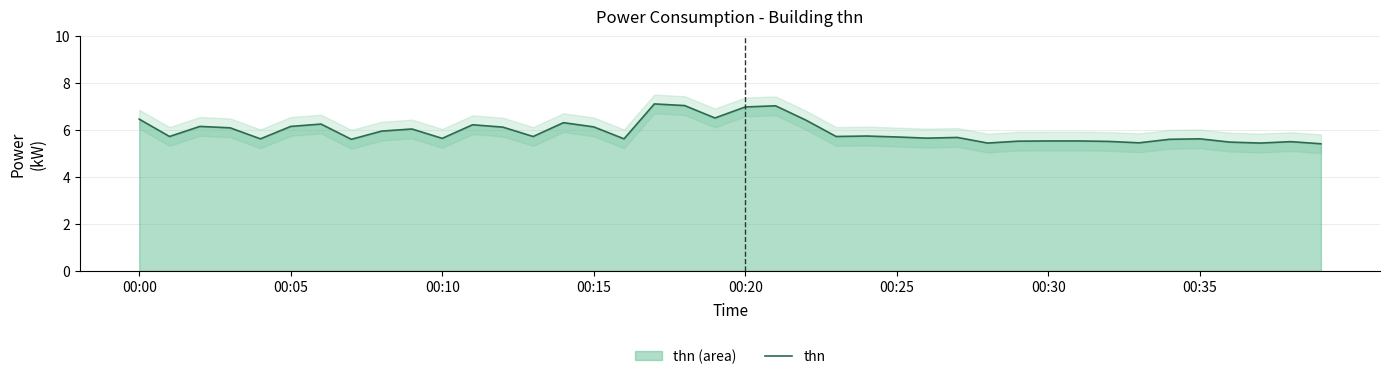

The value of thn at 00:30 is 1.5. True or false?

False